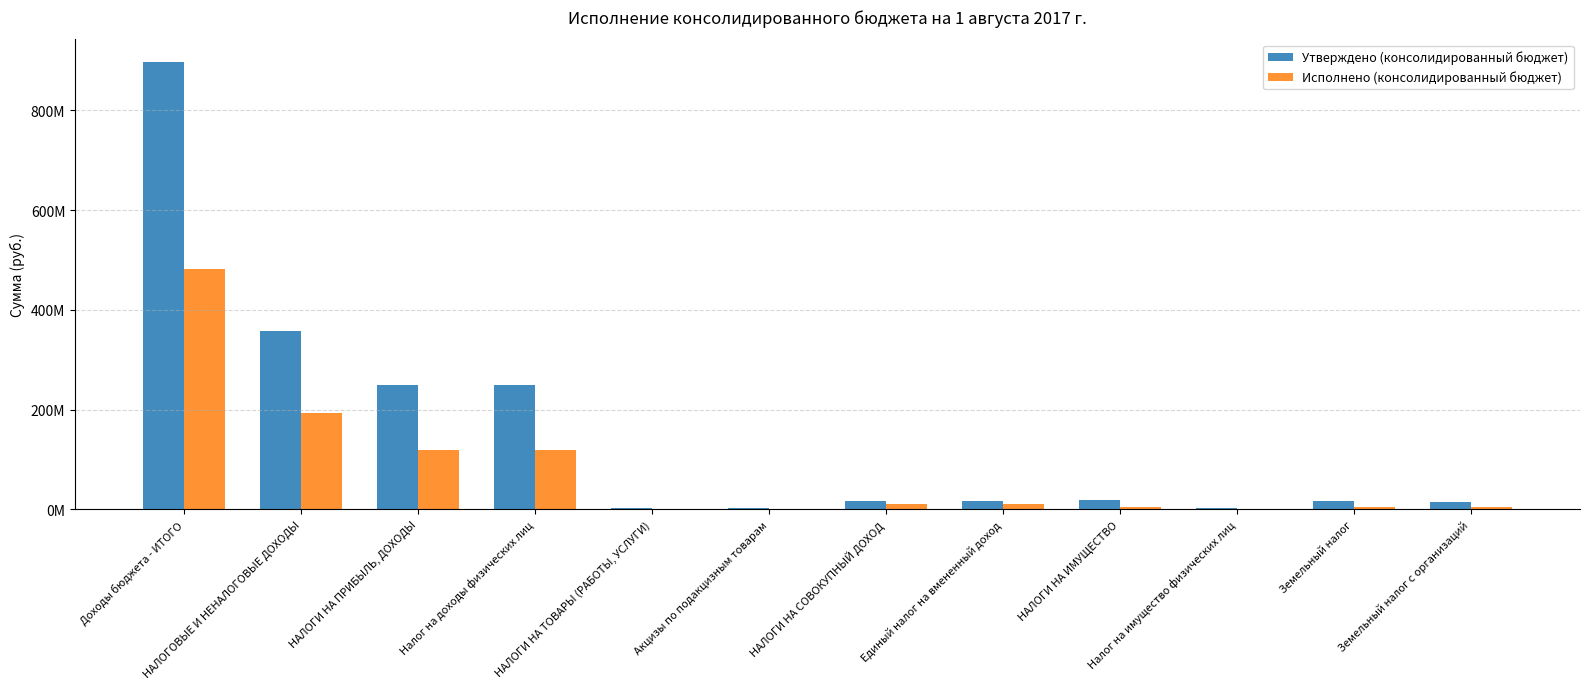

Are the bars grouped side by side (vs. stacked)?

Yes